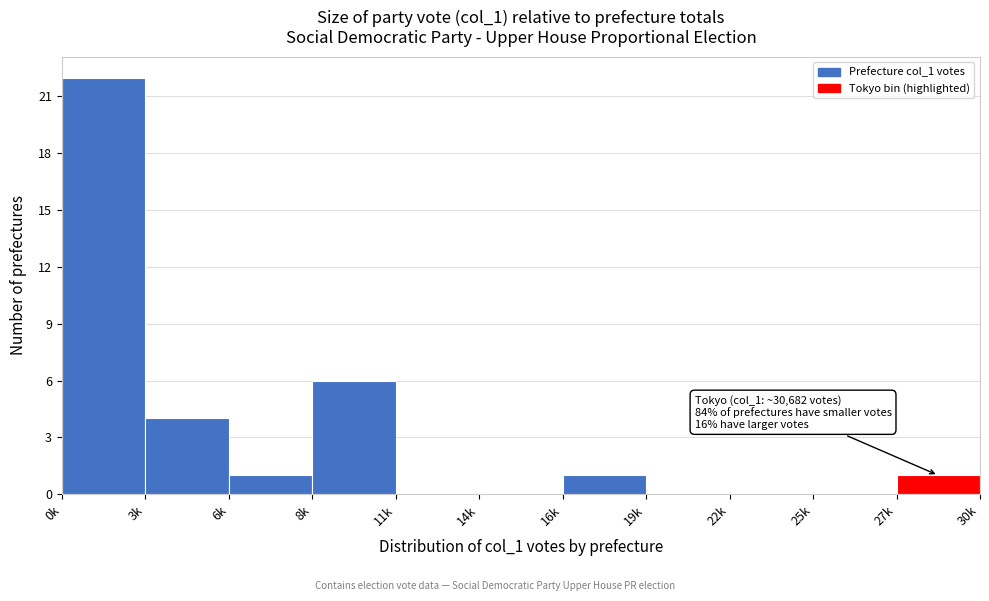

Reading left to right, extract all data points from this chart.

0k=22	3k=4	6k=1	8k=6	11k=0	14k=0	16k=1	19k=0	22k=0	25k=0	27k=1